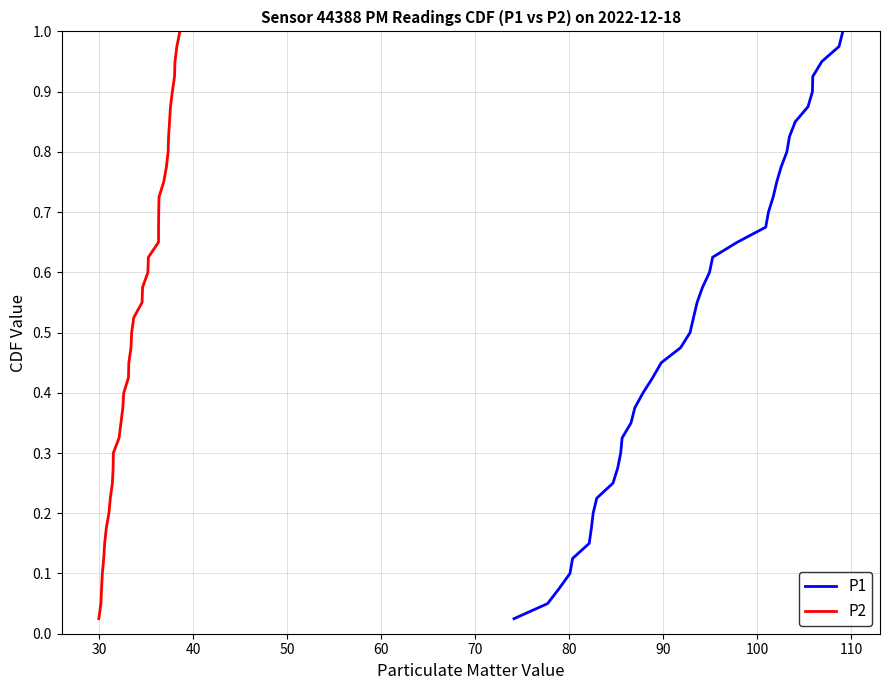

What is the label of the 36th point from the right?

60